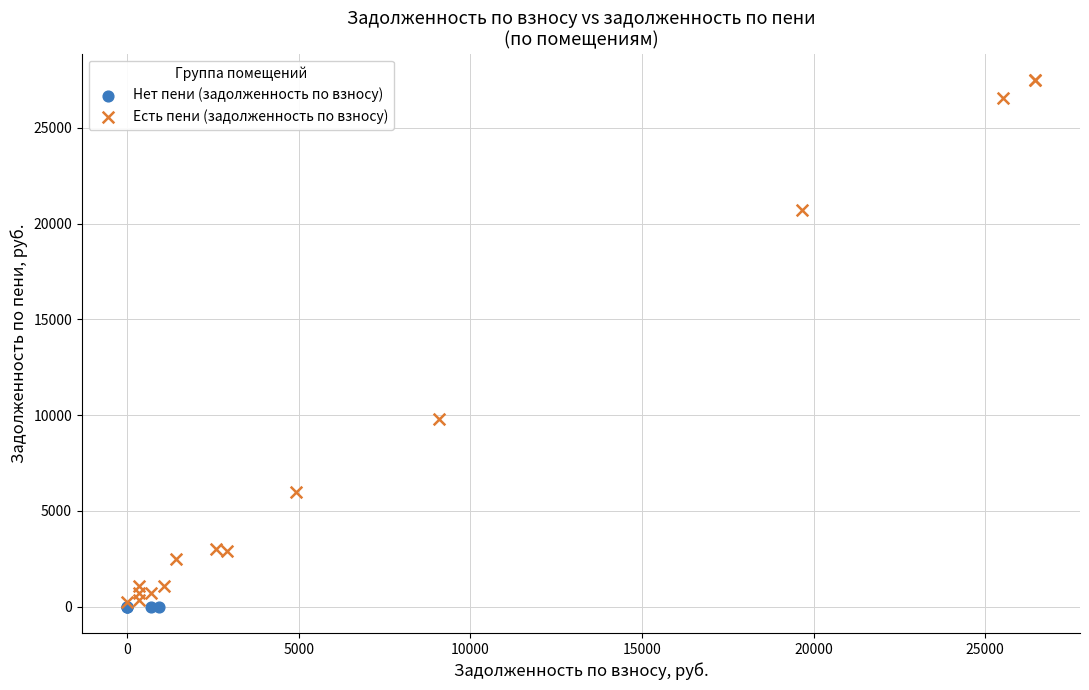

Which series reaches the maximum Y coordinate?

Есть пени (задолженность по взносу)